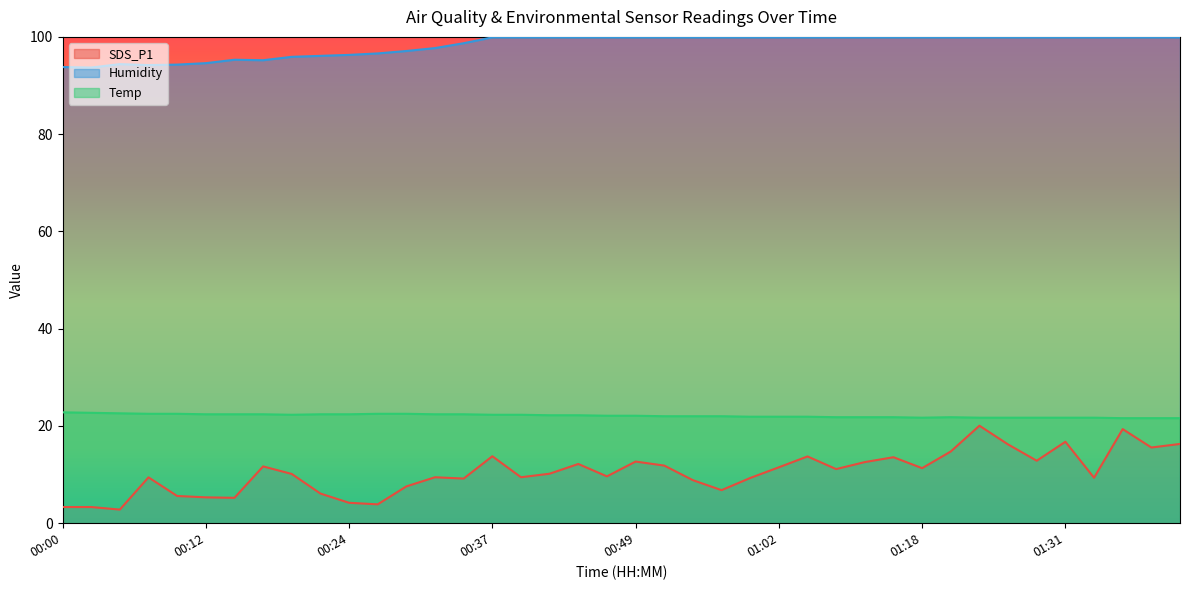

At which label does SDS_P1 reach its peak?

01:23